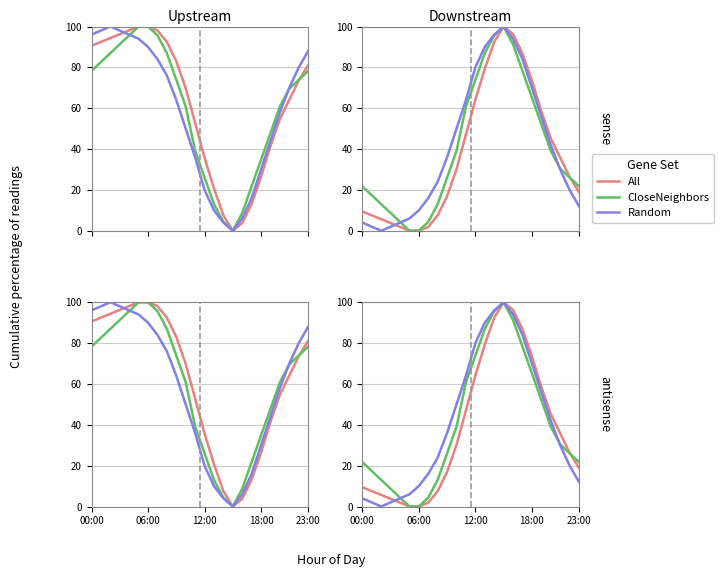

Reading left to right, extract all data points from this chart.

All: 9.4	7.5	5.7	3.8	1.9	0.0	0.0	1.9	7.5	17.0	30.2	47.2	64.2	79.2	92.5	100.0	96.2	86.8	73.6	58.5	45.3	35.8	26.4	18.9
CloseNeighbors: 21.7	17.4	13.0	8.7	4.3	0.0	0.0	4.3	13.0	26.1	39.1	60.9	73.9	87.0	95.7	100.0	91.3	78.3	65.2	52.2	39.1	30.4	26.1	21.7
Random: 4.0	2.0	0.0	2.0	4.0	6.0	10.0	16.0	24.0	36.0	50.0	64.0	80.0	90.0	96.0	100.0	94.0	84.0	70.0	56.0	42.0	30.0	20.0	12.0